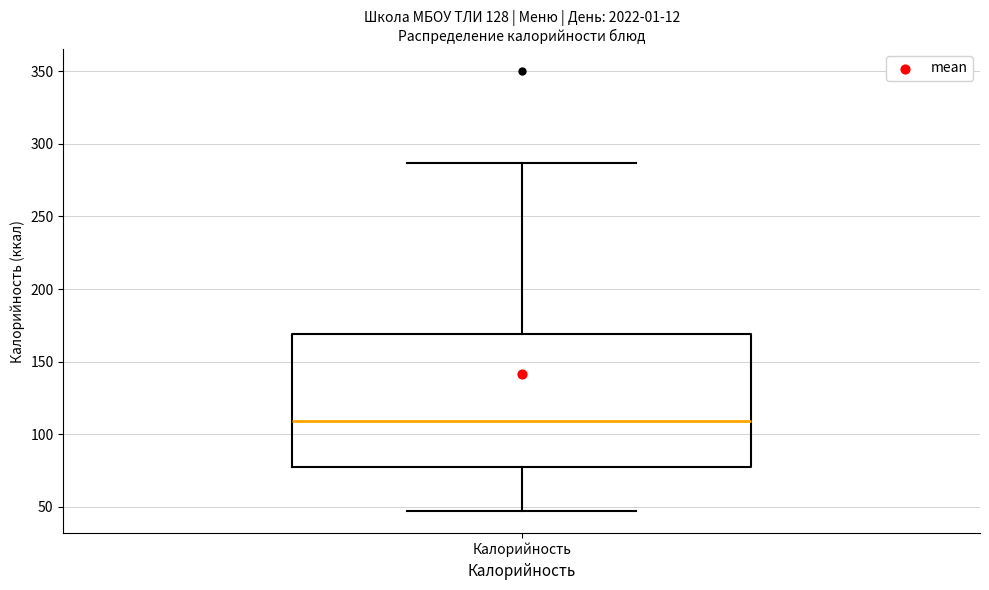

Read this box plot against the y-axis: the position of the median line, the range covered by the box, and the ends of both whiskers. The values are not printed on the chart, so give them approximately, as read against the axis.

median 110, box 80 to 170, whiskers 45 to 285